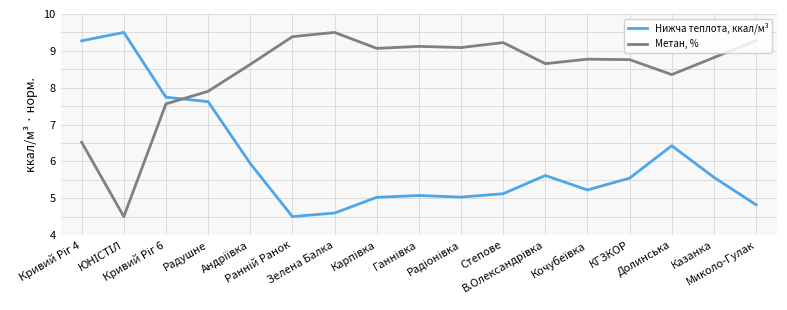

Is it true that Метан, % equals 8.8 at КГЗКОР?

True